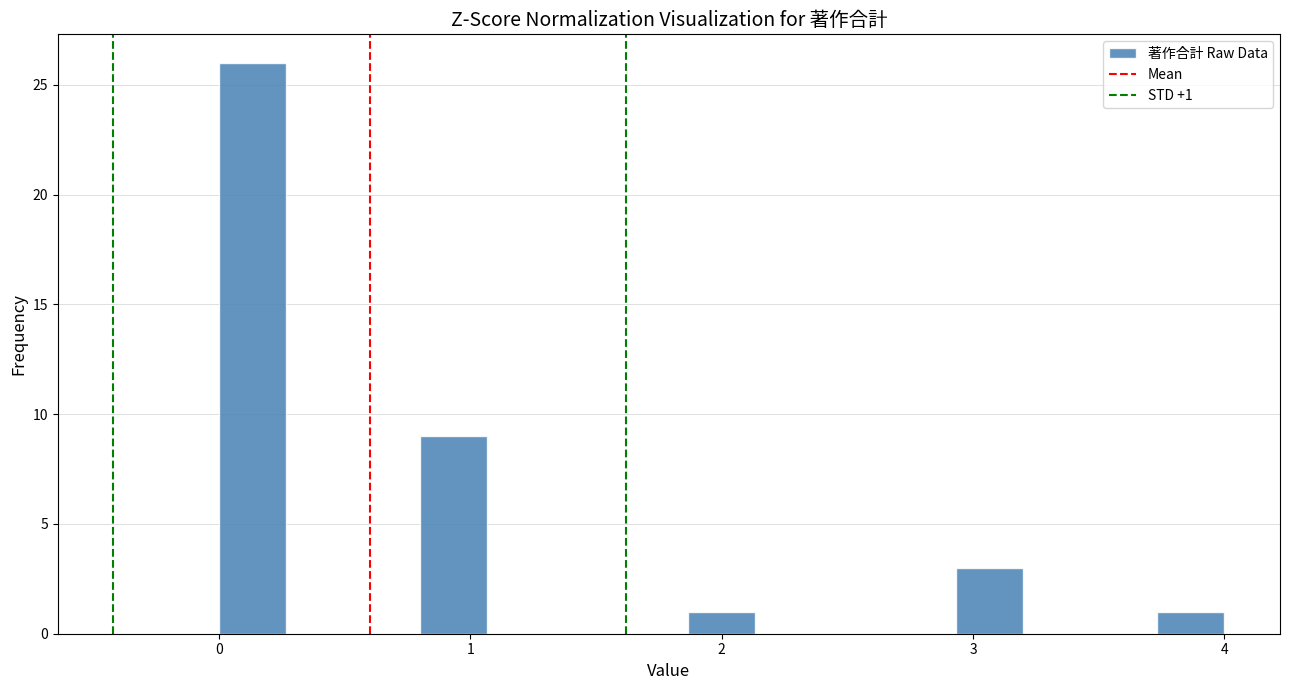

Around what value on the x-axis is the tallest bar? Give the approximate position of its centre, as read against the axis.

0.1